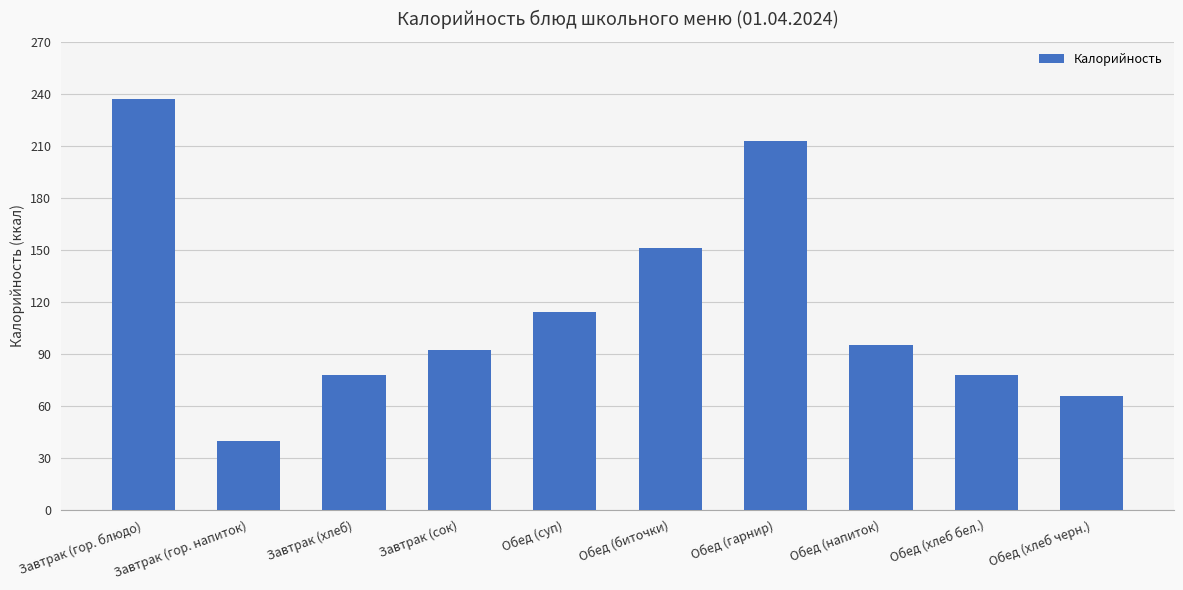

Reading left to right, list all the values displayed in this chart.

Завтрак (гор. блюдо)=237.1	Завтрак (гор. напиток)=39.9	Завтрак (хлеб)=78.0	Завтрак (сок)=92.0	Обед (суп)=114.3	Обед (биточки)=151.2	Обед (гарнир)=212.9	Обед (напиток)=95.0	Обед (хлеб бел.)=78.0	Обед (хлеб черн.)=66.0